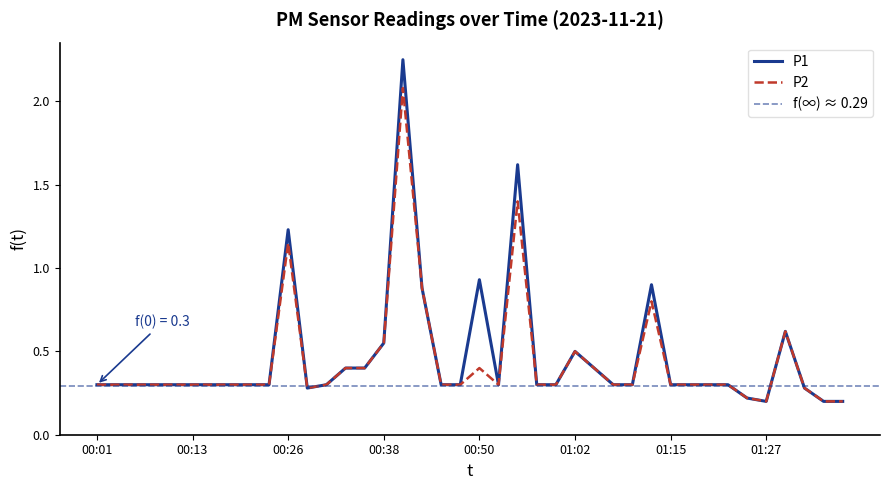

List the labels in order of P1 value, largest first.

00:40, 00:55, 00:26, 00:50, 01:12, 00:43, 01:30, 00:38, 01:02, 00:33, 00:35, 01:05, 00:01, 00:04, 00:06, 00:09, 00:11, 00:13, 00:16, 00:18, 00:21, 00:23, 00:30, 00:45, 00:48, 00:53, 00:57, 01:00, 01:07, 01:10, 01:15, 01:17, 01:20, 01:22, 00:28, 01:32, 01:25, 01:27, 01:34, 01:37